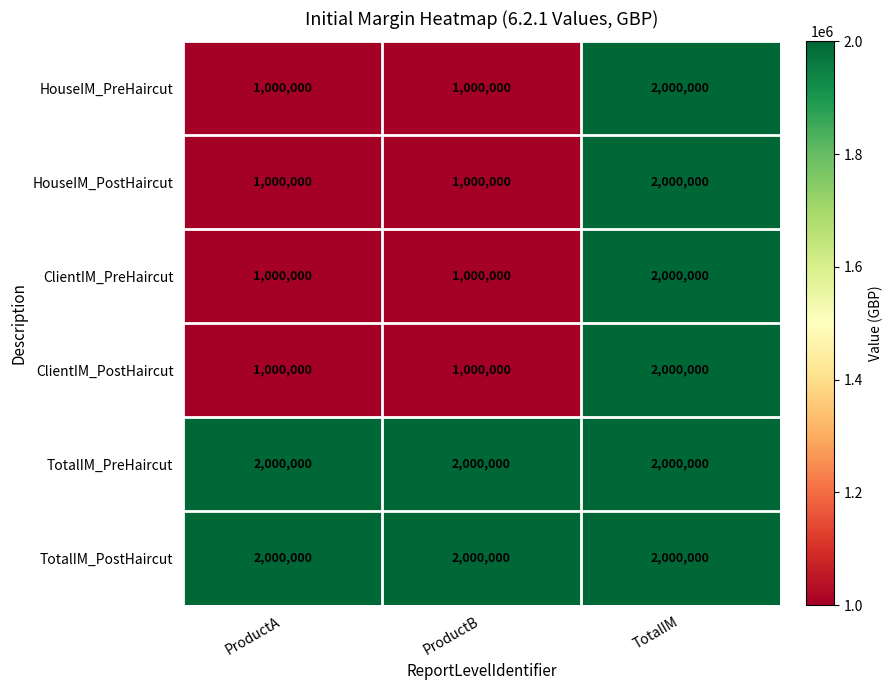

What is the difference between the maximum and second lowest values in the HouseIM_PreHaircut series?

1000000